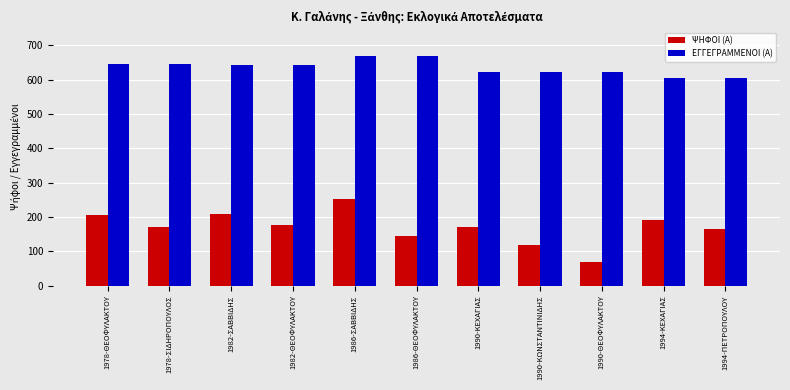

At which category is the sum across all series the highest?

1986-ΣΑΒΒΙΔΗΣ